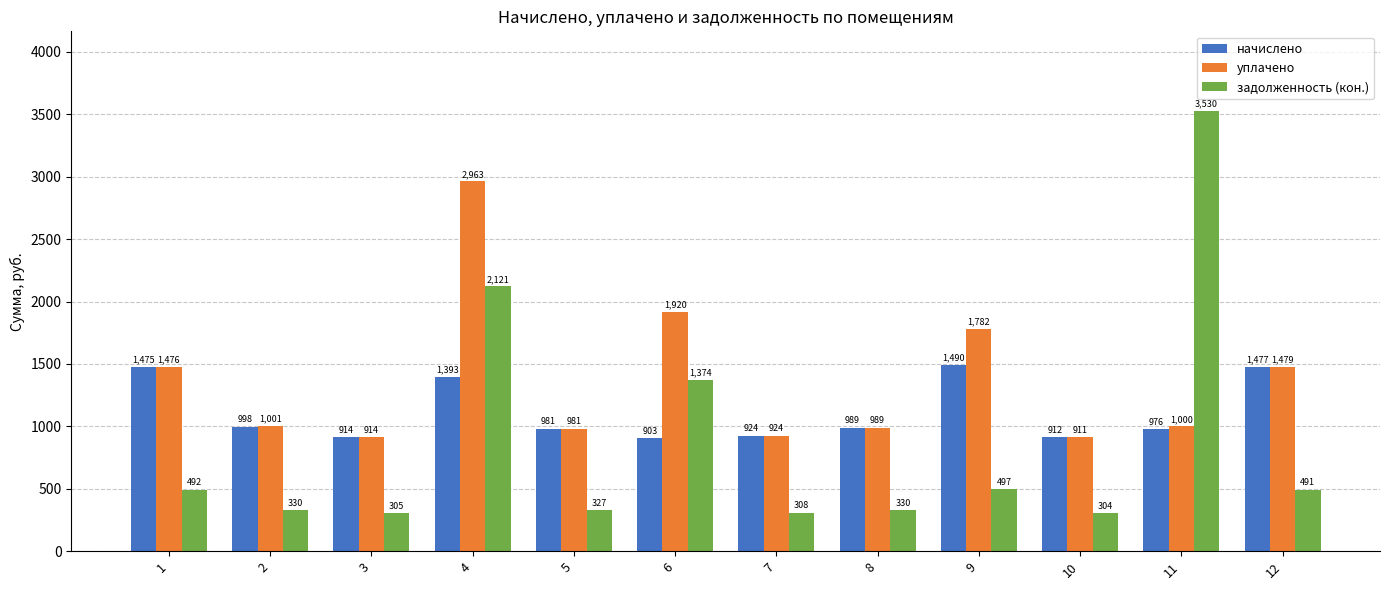

What is the value of the задолженность (кон.) bar at the 11th from the left?

3529.8